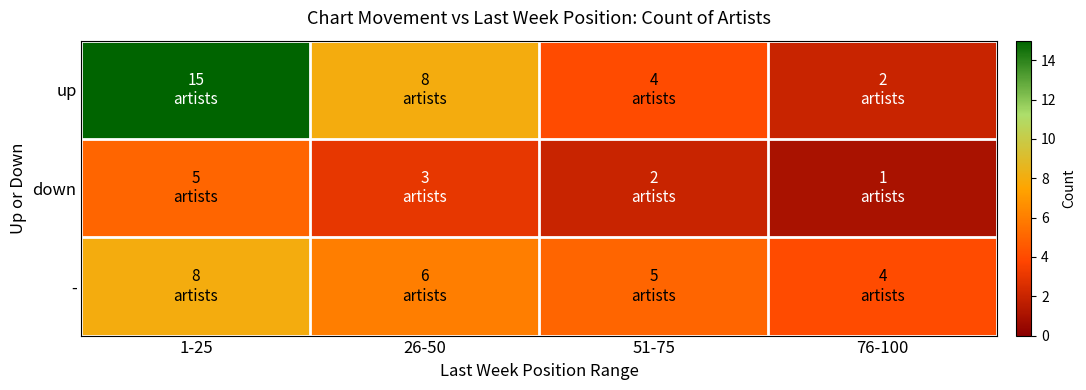

How many data points does each series have?

4